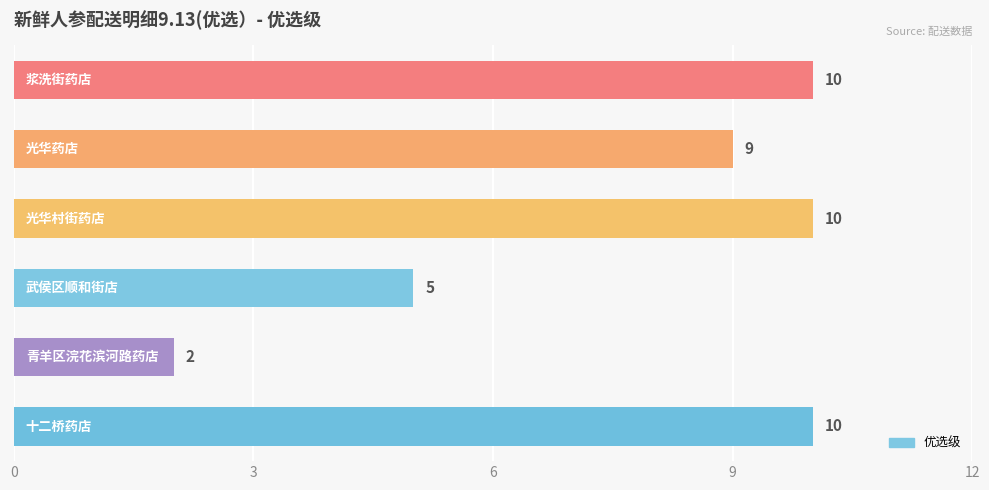

What is the greatest value displayed?

10